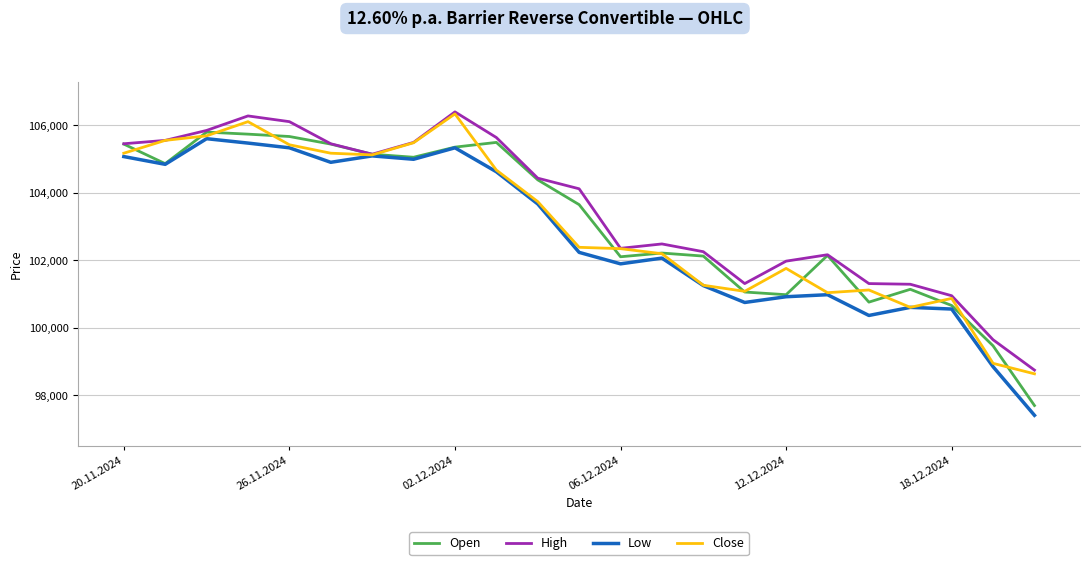

What is the maximum value shown in the chart?

106395